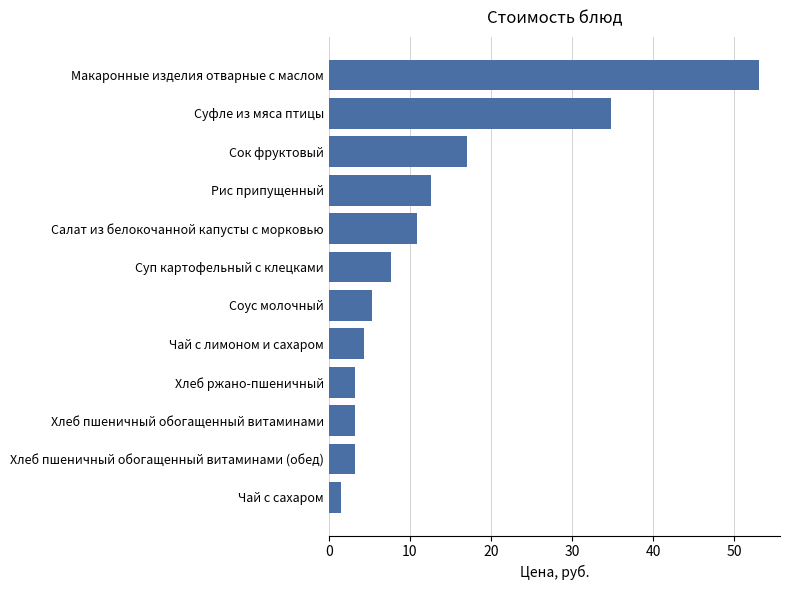

What is the sum of the values at Суп картофельный с клецками and Салат из белокочанной капусты с морковью?

18.5